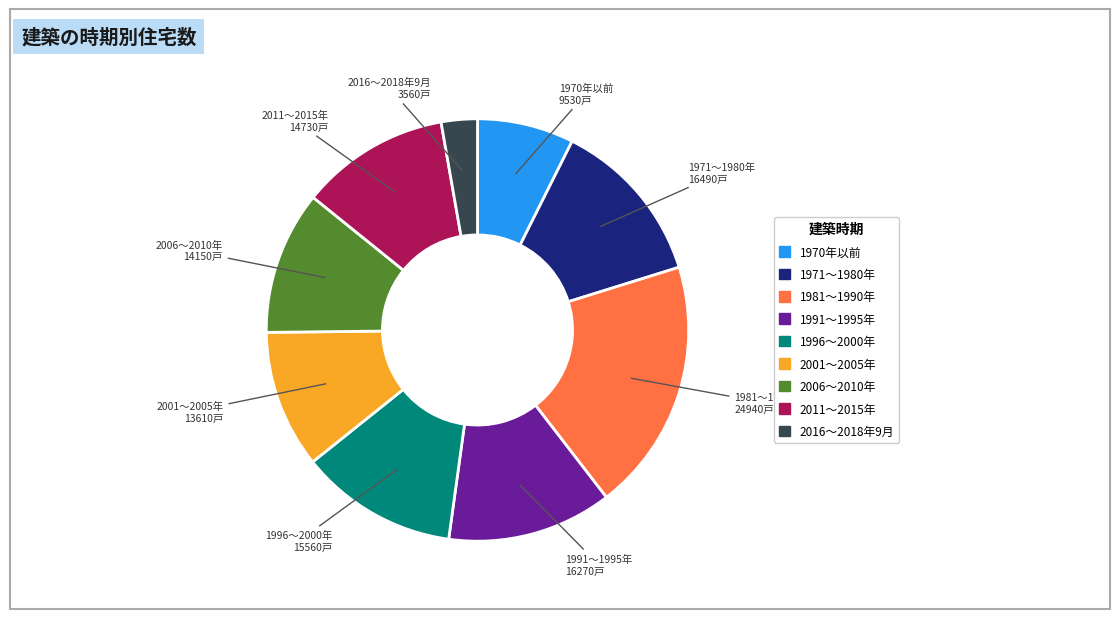

What is the ratio of the value at 2001～2005年 to the value at 1981～1990年?

0.5